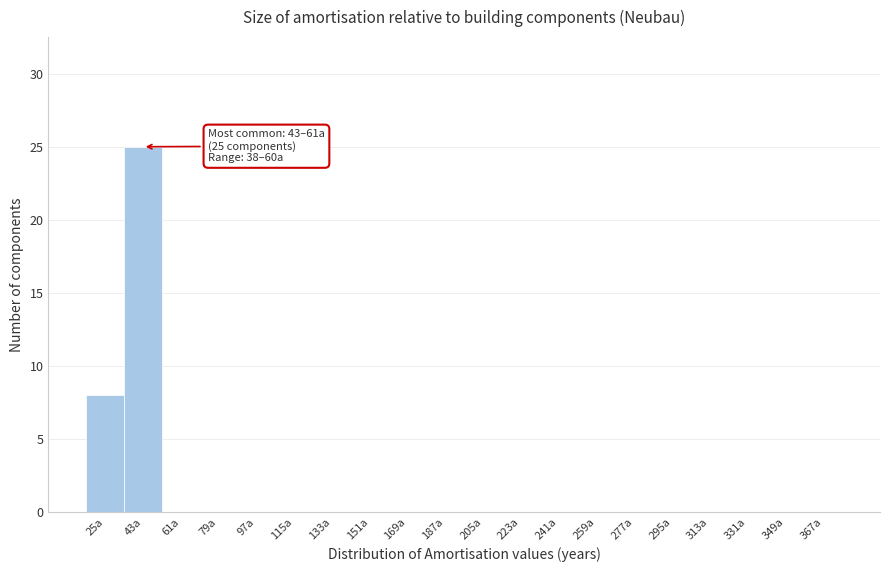

Reading left to right, list all the values displayed in this chart.

25a=8	43a=25	61a=0	79a=0	97a=0	115a=0	133a=0	151a=0	169a=0	187a=0	205a=0	223a=0	241a=0	259a=0	277a=0	295a=0	313a=0	331a=0	349a=0	367a=0